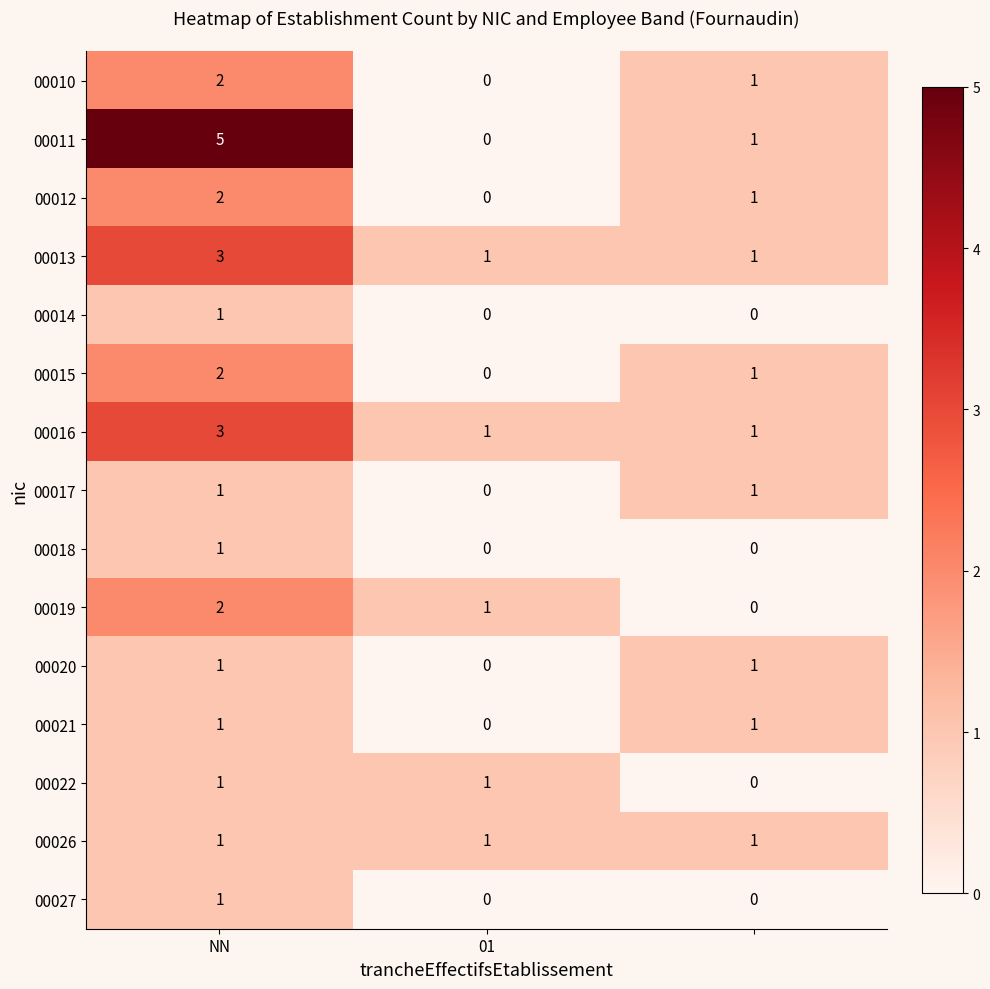

Which series has the largest range (max minus min)?

00011